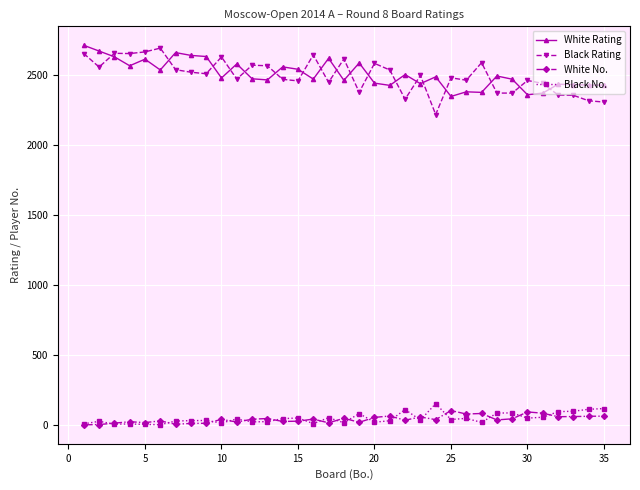

At how many categories does at least one series exceed 671?

35